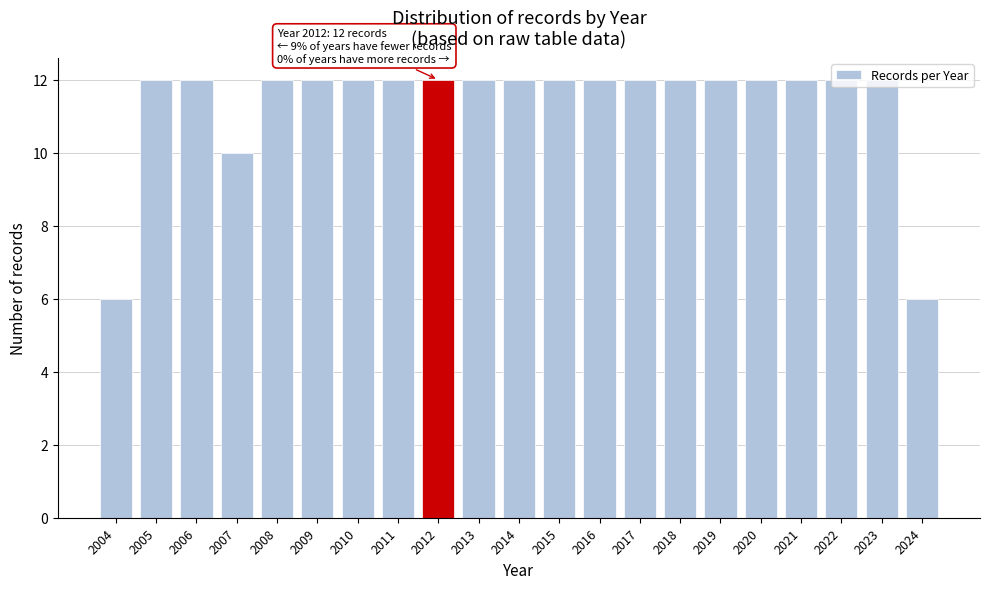

Where is the data nearest to the value 9?

2007